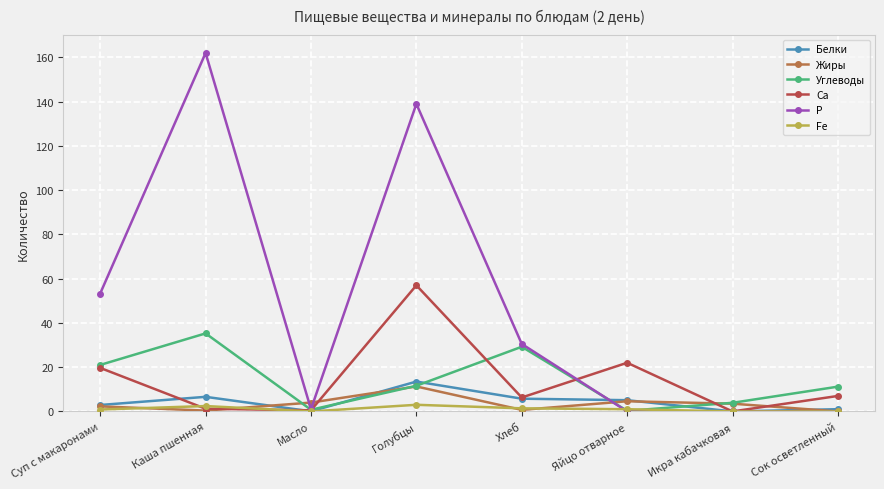

Is it true that P equals 253.0 at Каша пшенная?

False